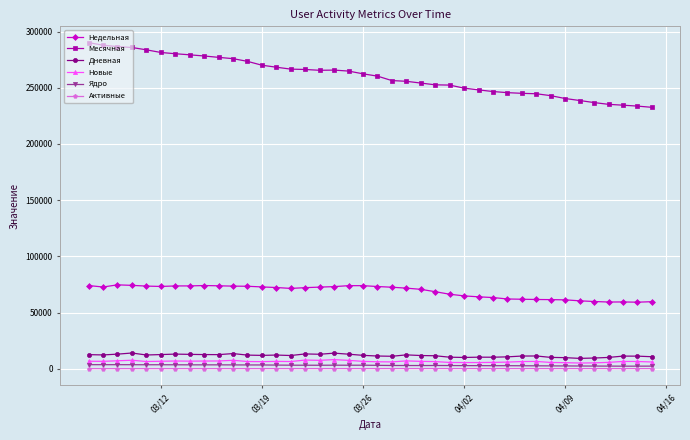

How many data points in Месячная are less than 262380?

20